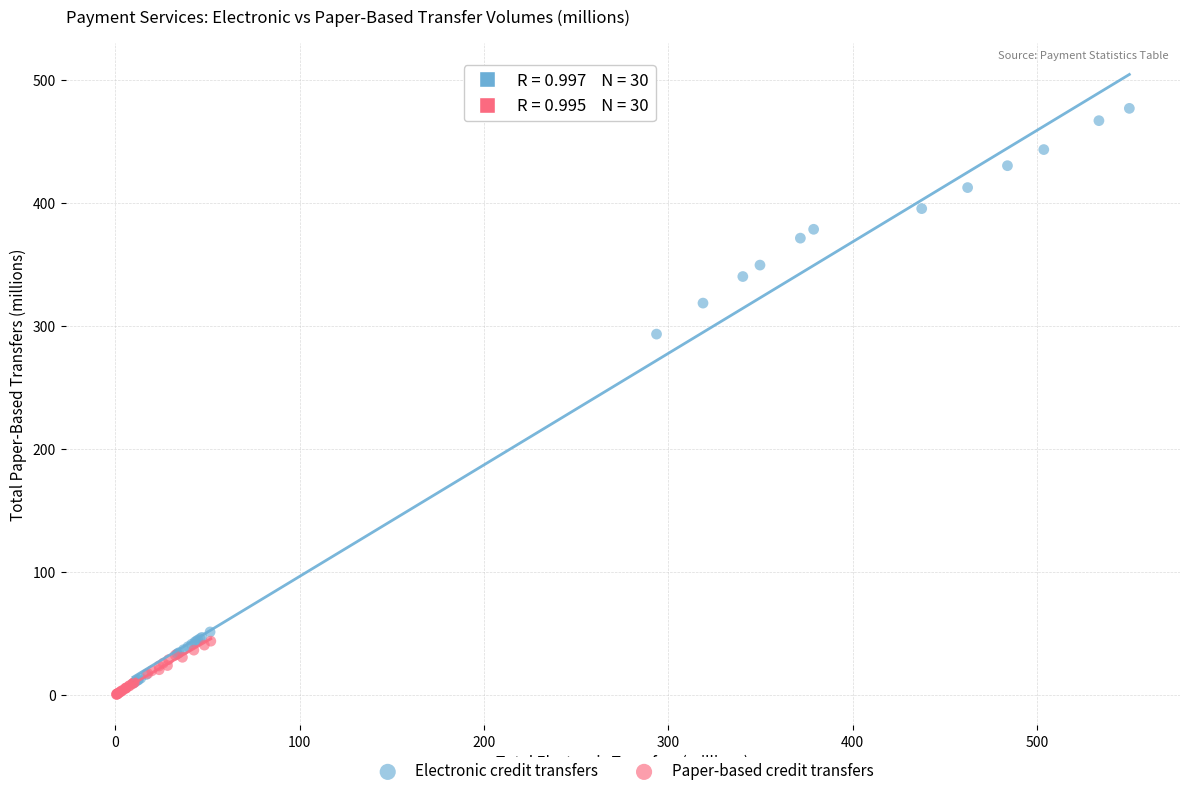

Which series has the largest Y range (max minus min)?

Electronic credit transfers